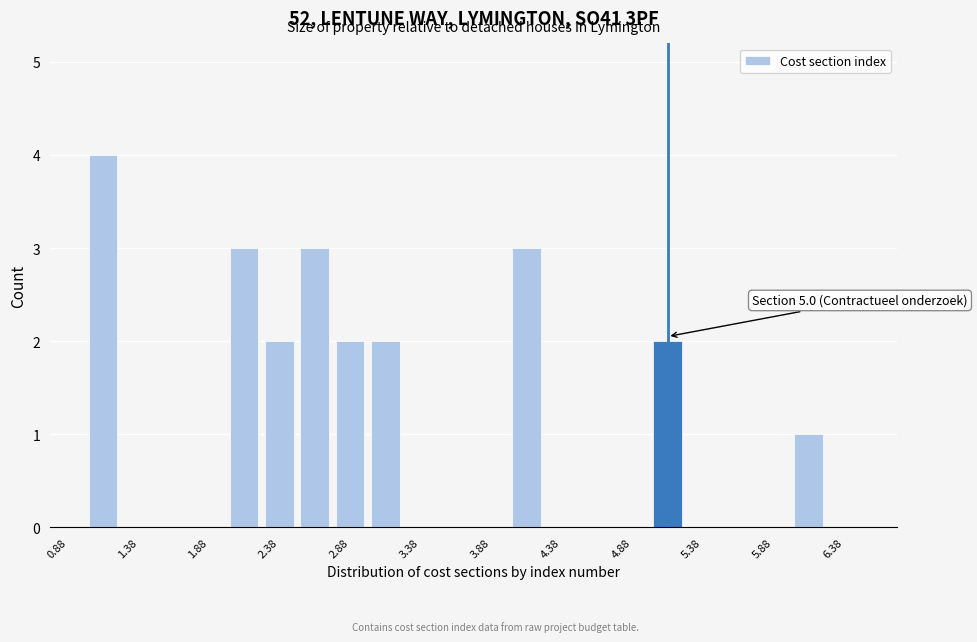

Which range on the x-axis has the tallest bar?

1.00 to 1.25